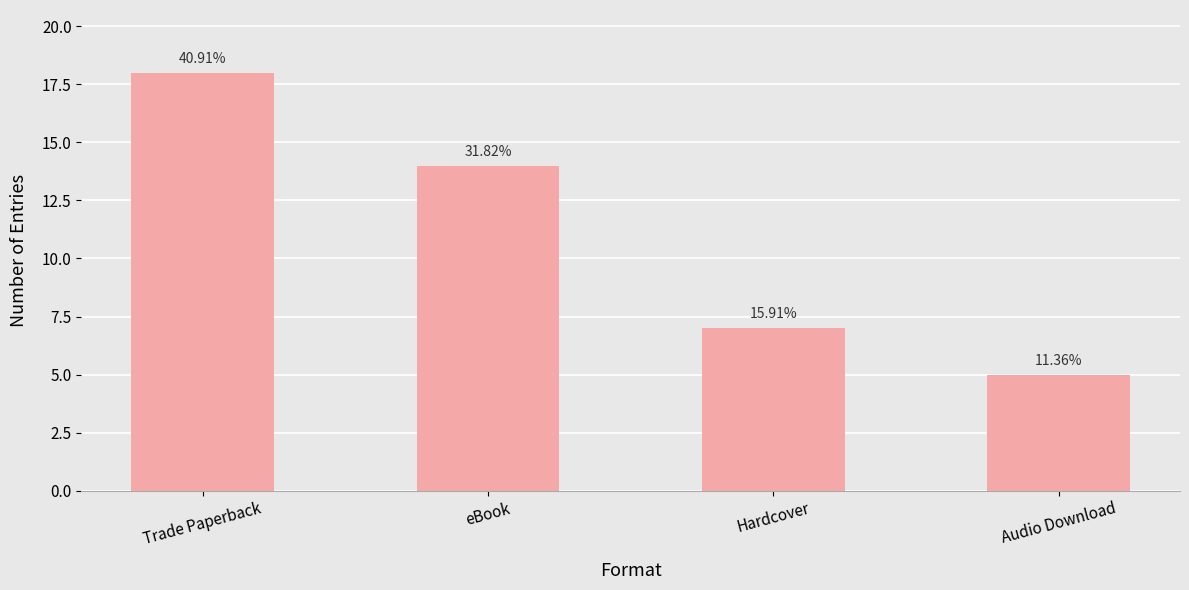

How many bars are there in total?

4